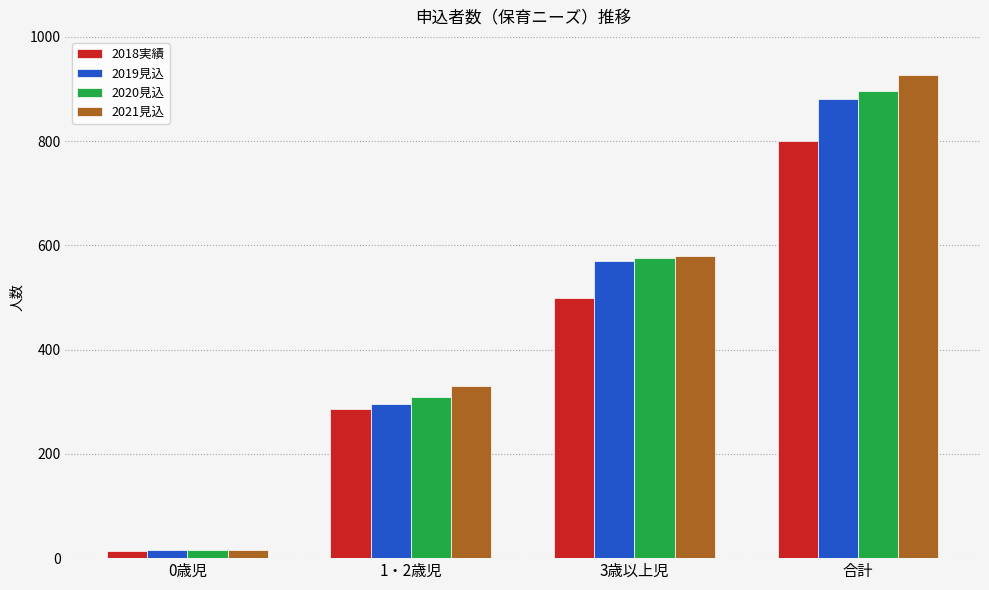

At which category does the chart reach its peak across all series?

合計